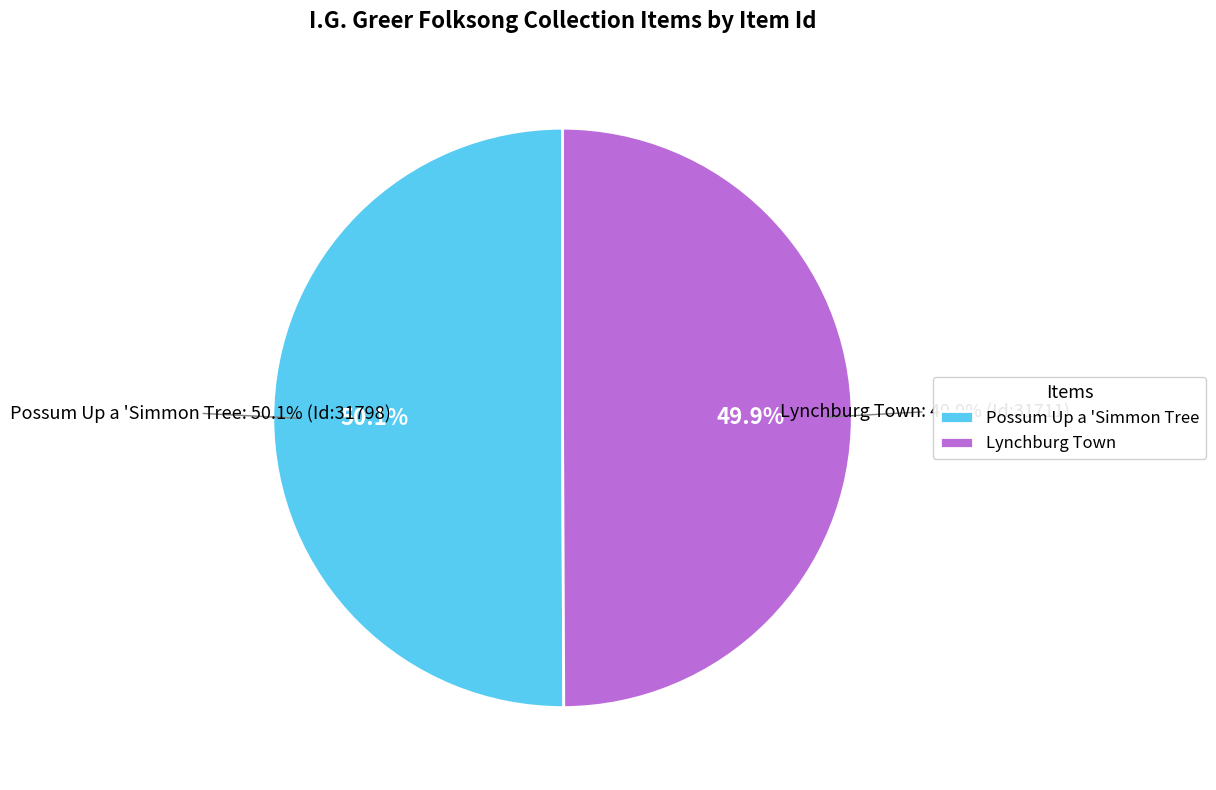

What is the smallest slice in the pie chart?

Lynchburg Town